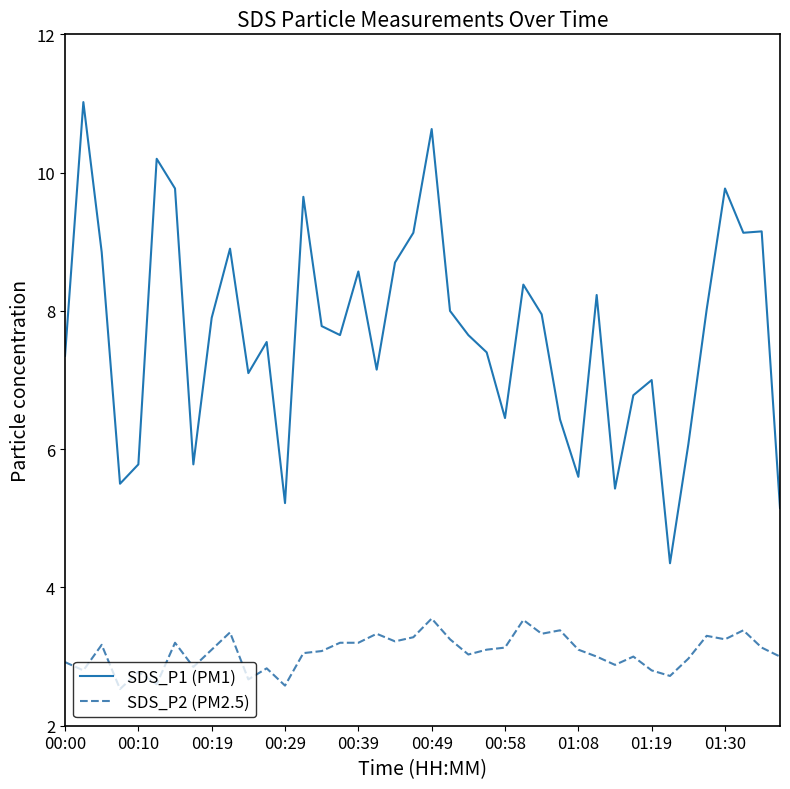

What are all the series names shown in the legend?

SDS_P1 (PM1), SDS_P2 (PM2.5)